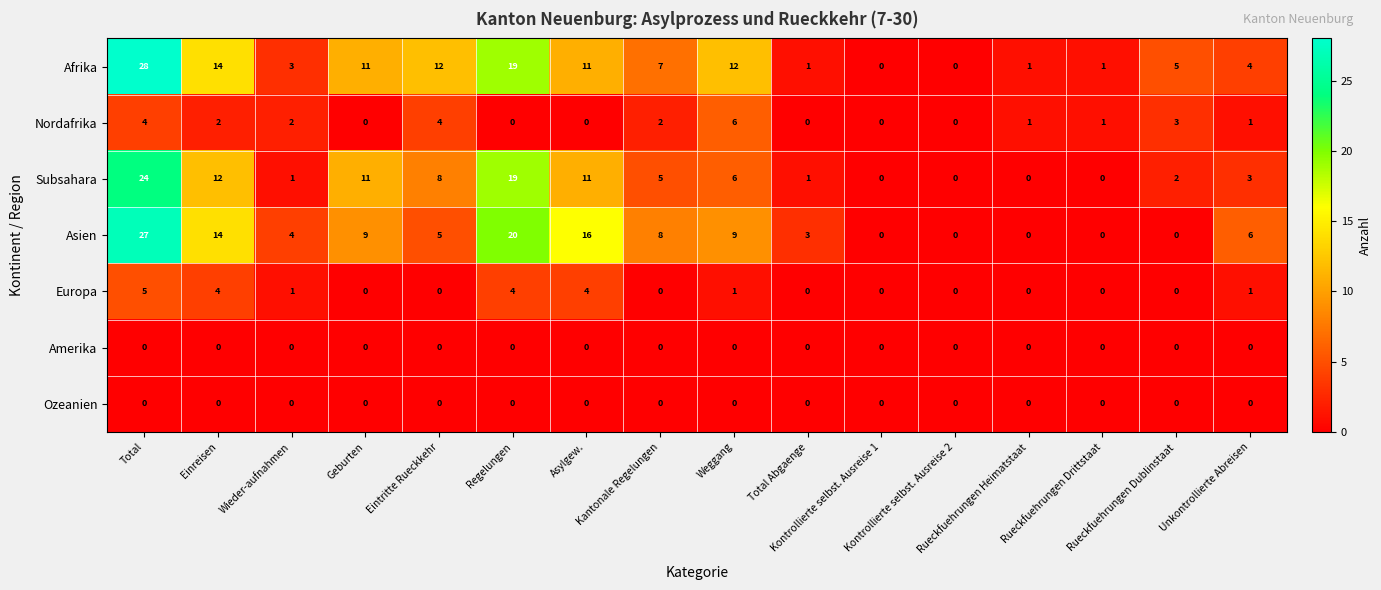

Which series has the largest total across all categories?

Afrika